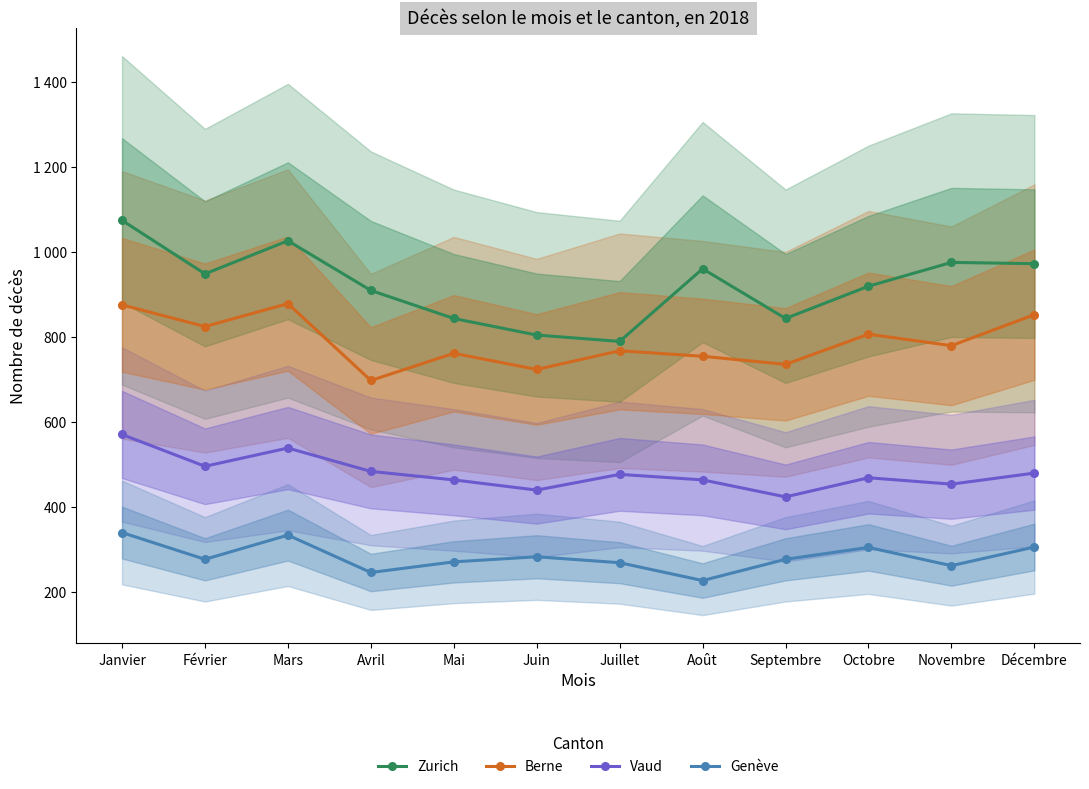

True or false: Zurich and Berne intersect in this chart.

False